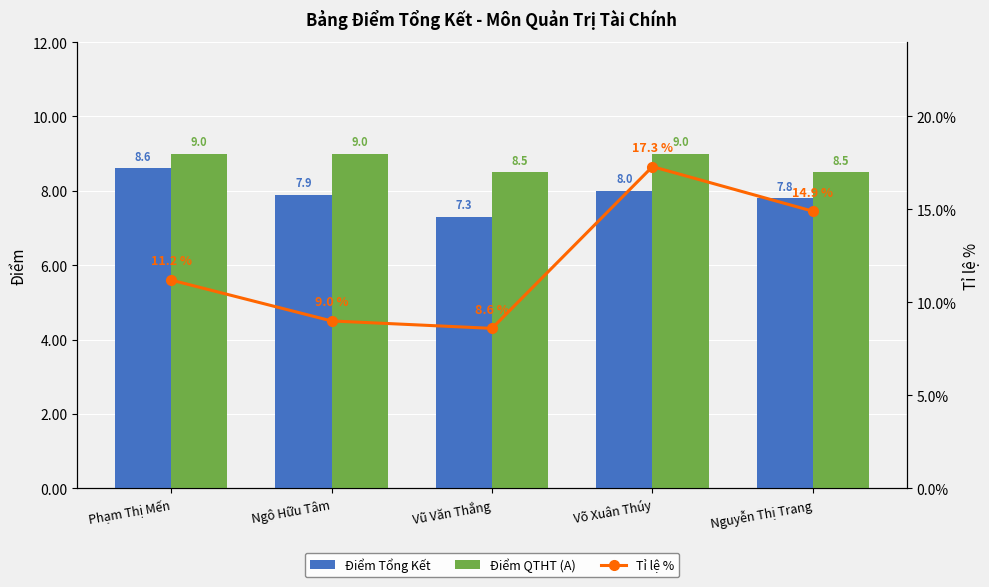

List the labels in order of Điểm Tổng Kết value, smallest first.

Vũ Văn Thắng, Nguyễn Thị Trang, Ngô Hữu Tâm, Võ Xuân Thúy, Phạm Thị Mến